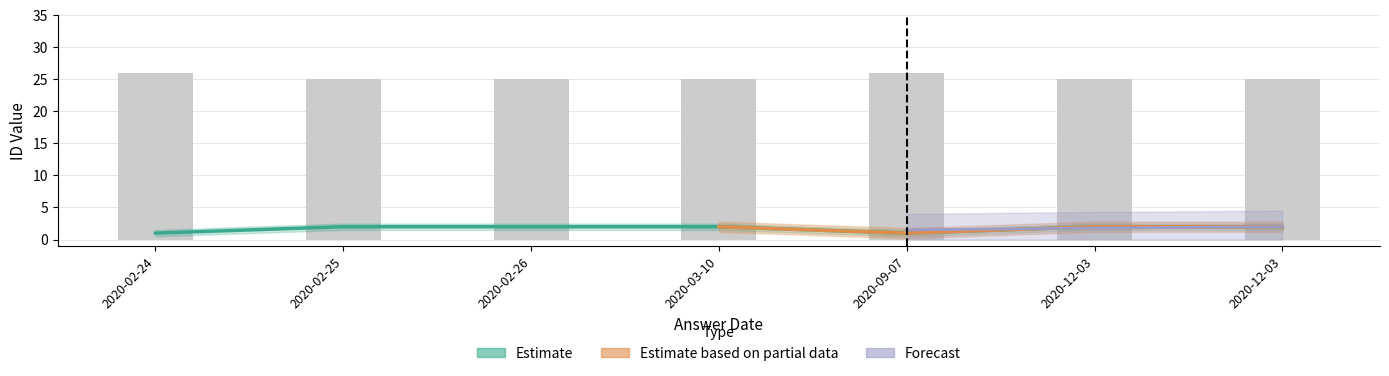

Reading right to left, extract all data points from this chart.

2	2	1	2	2	2	1